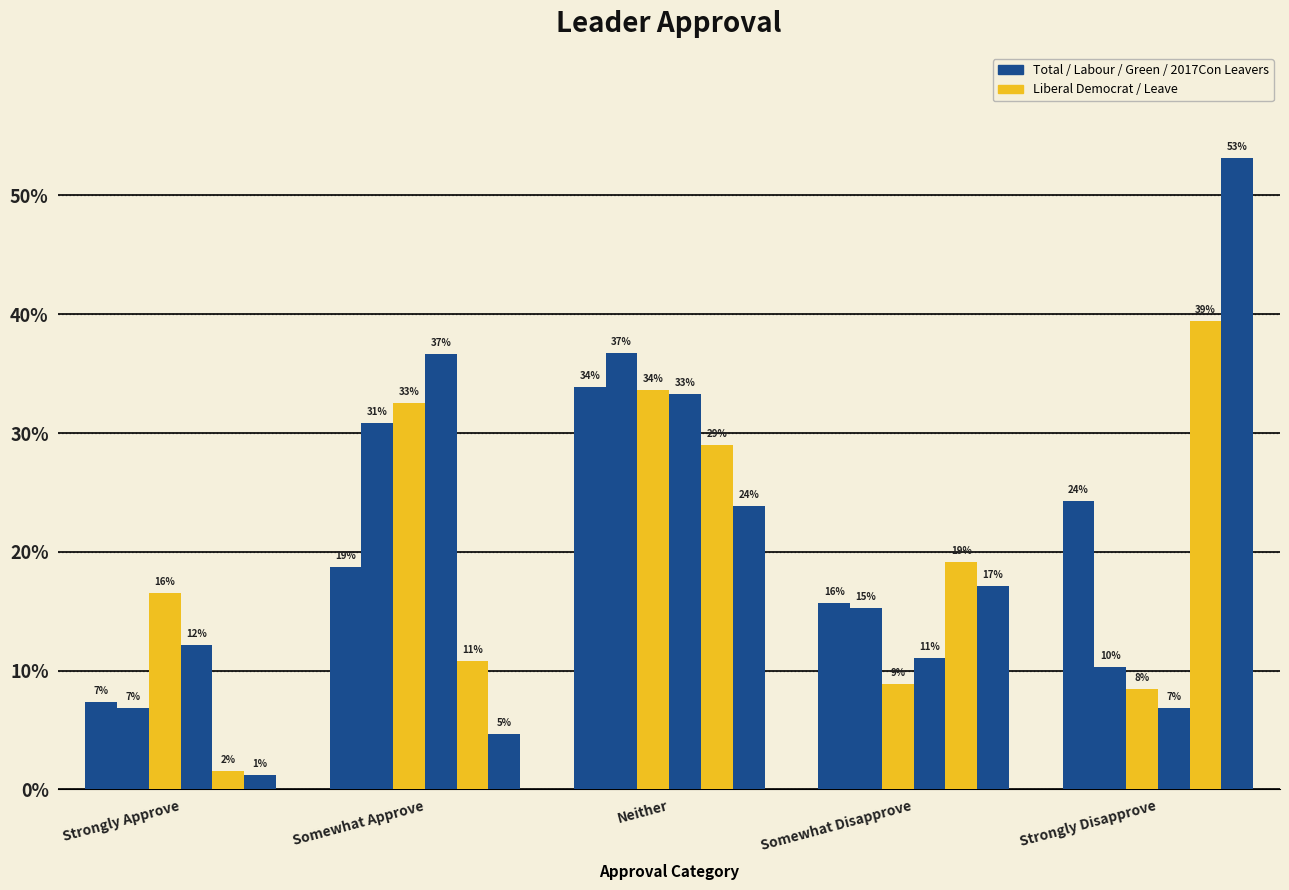

Does the chart contain stacked bars?

No